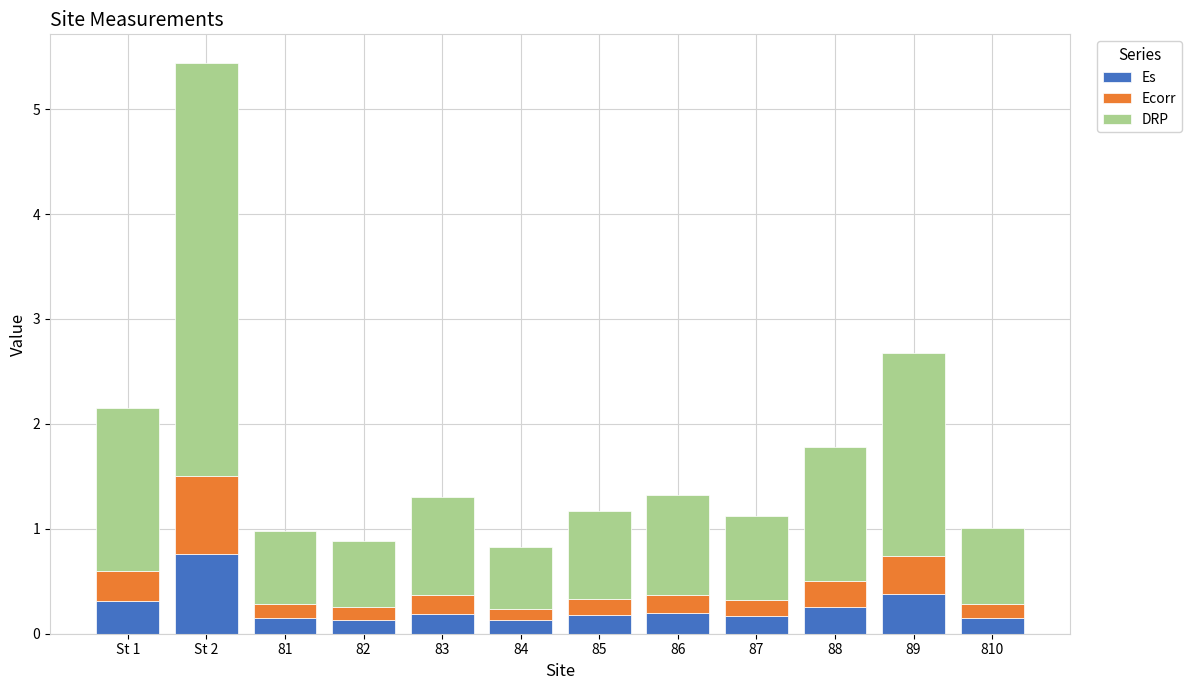

What is the maximum value for Es?

0.8